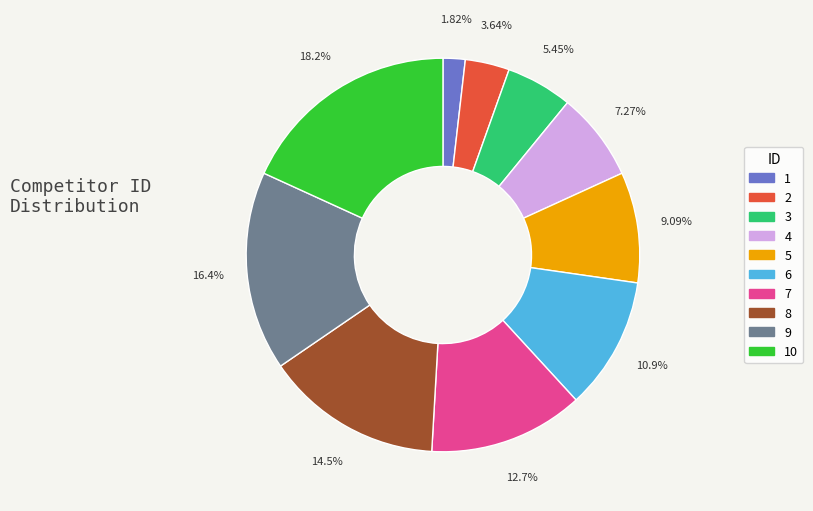

How many slices are in this pie chart?

10